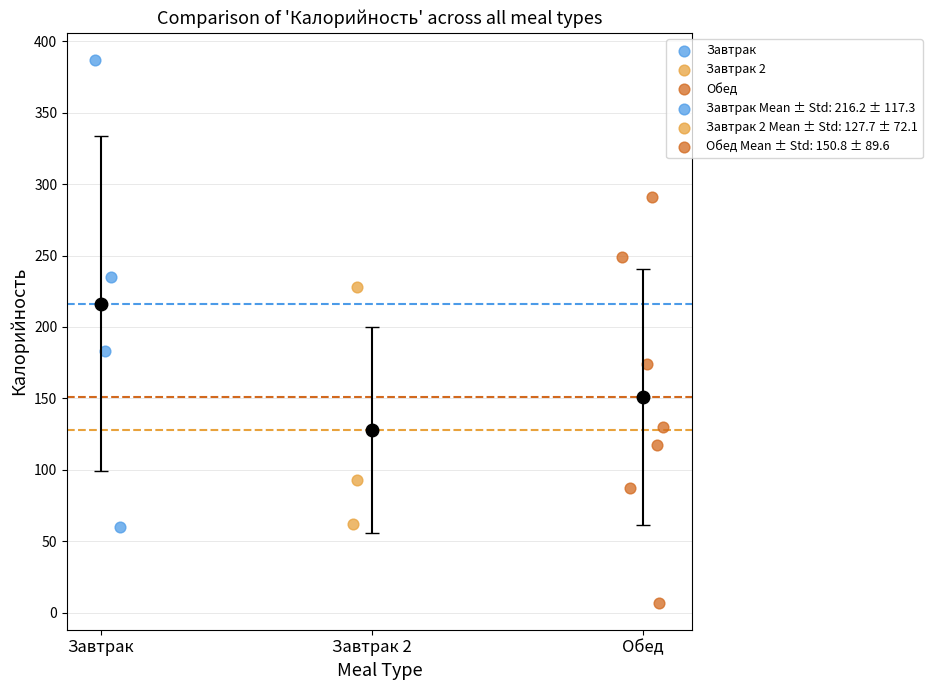

Which series reaches the minimum Y coordinate?

Обед